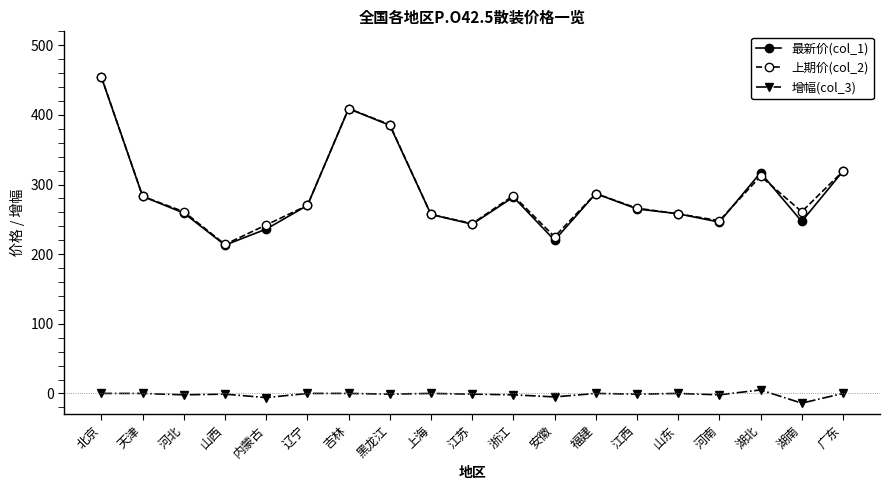

Which category has the lowest value across all series?

湖南